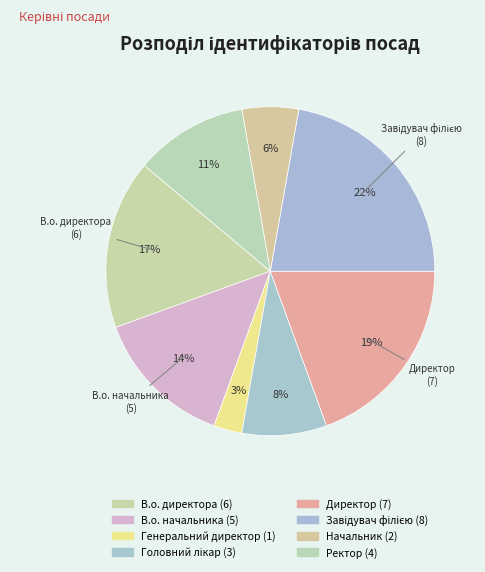

Which slice is the smallest?

Генеральний директор